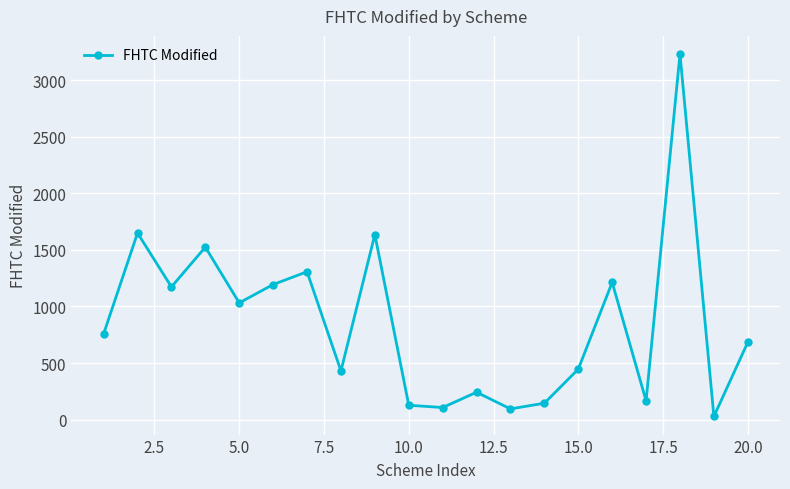

What is the maximum value shown in the chart?

3231